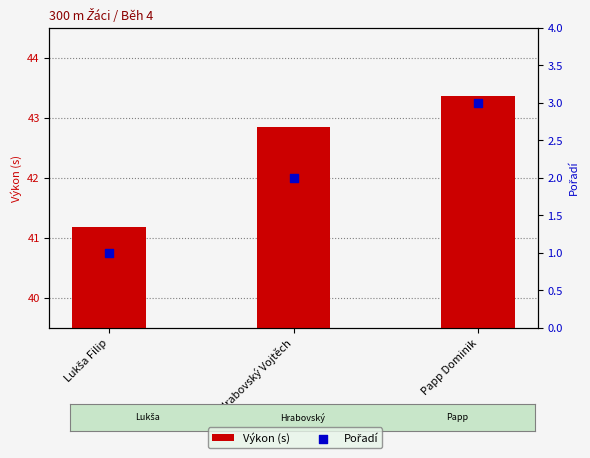

At how many categories does at least one series exceed 17?

3